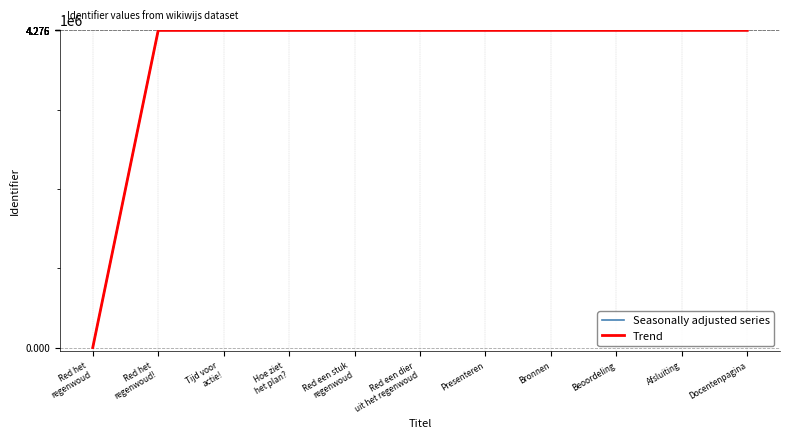

At which label is Trend closest to 2137849?

Red het
regenwoud!